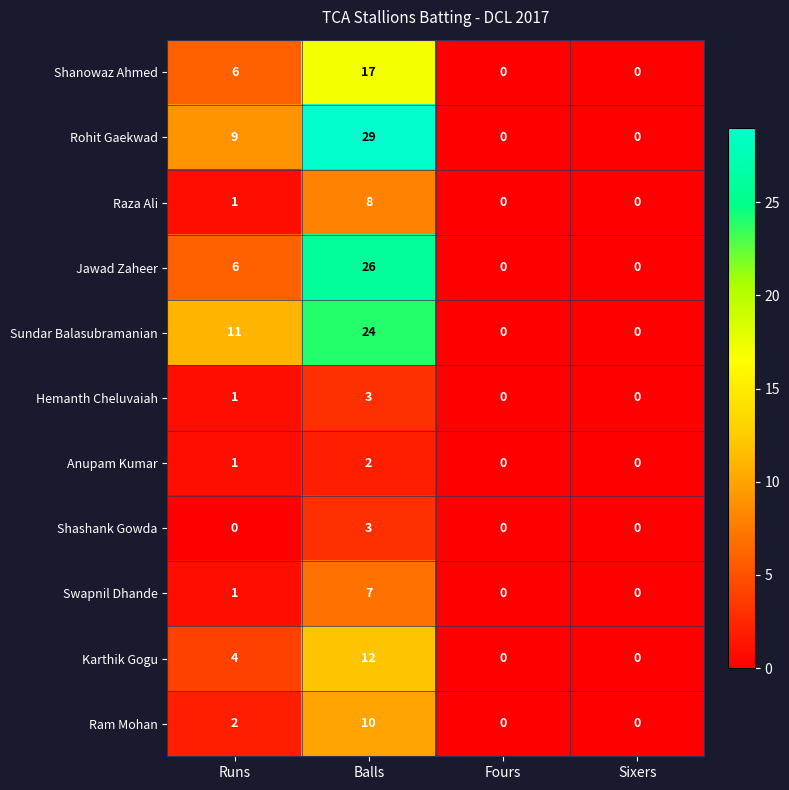

Is it true that Shanowaz Ahmed equals 6 at Sixers?

False